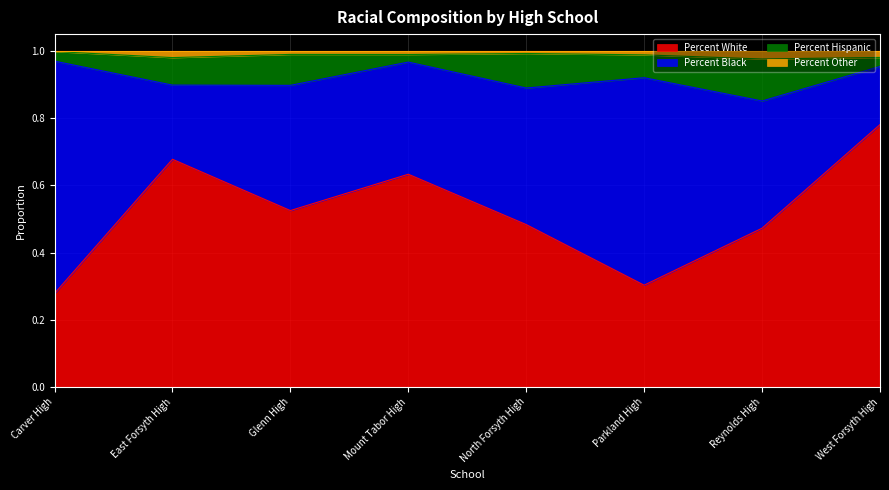

The Percent White series shows 1.1 at Mount Tabor High. True or false?

False